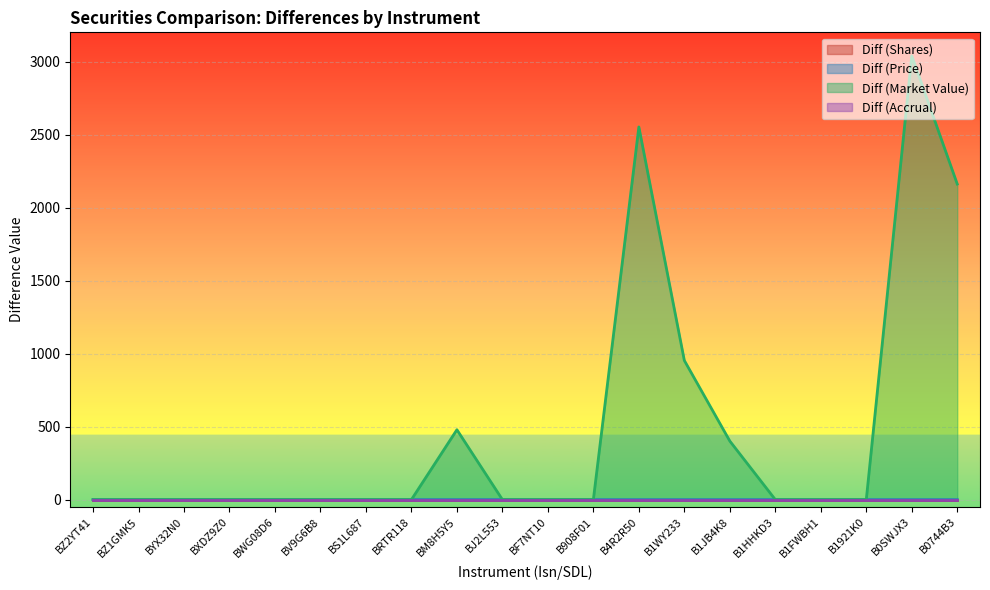

What position from the left is BF7NT10?

11